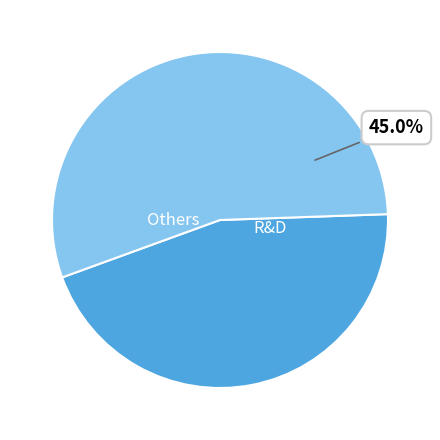

Count the number of slices in the pie.

2